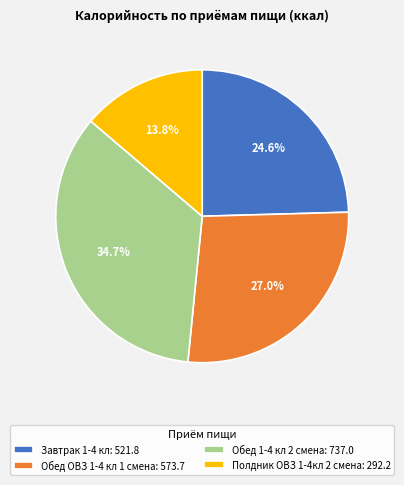

To the nearest percent, what percentage of the pie is Завтрак 1-4 кл?

25%